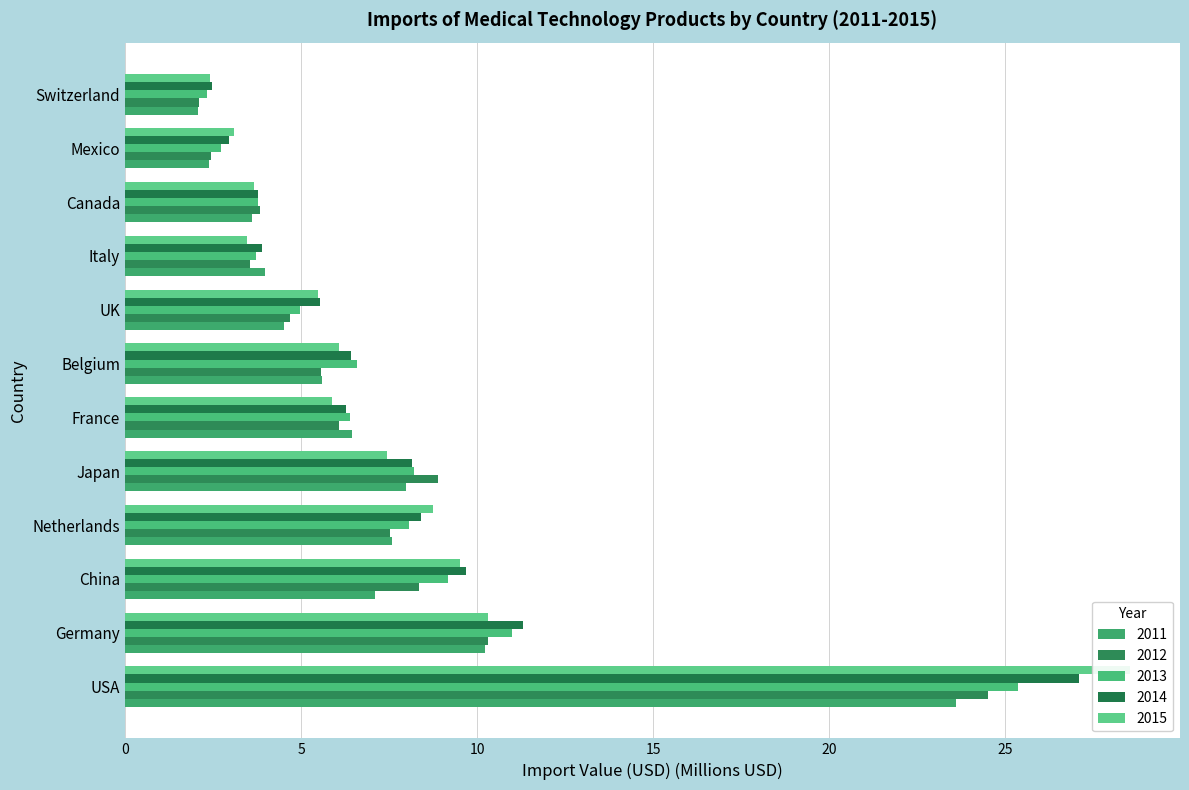

Rank the categories by 2014 value from lowest to highest.

Switzerland, Mexico, Canada, Italy, UK, France, Belgium, Japan, Netherlands, China, Germany, USA